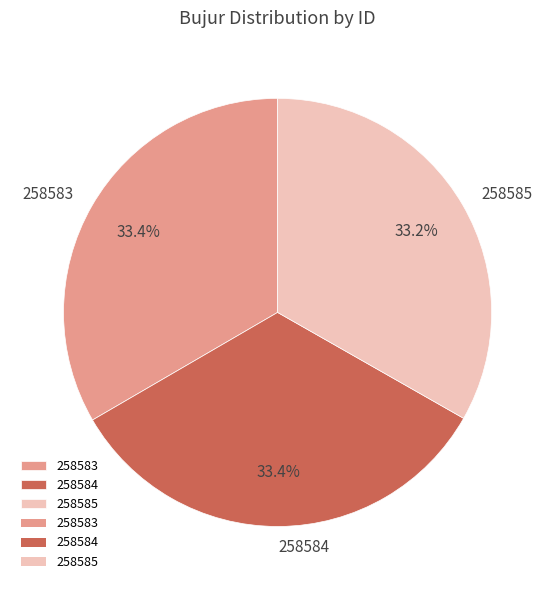

How many slices are in this pie chart?

3